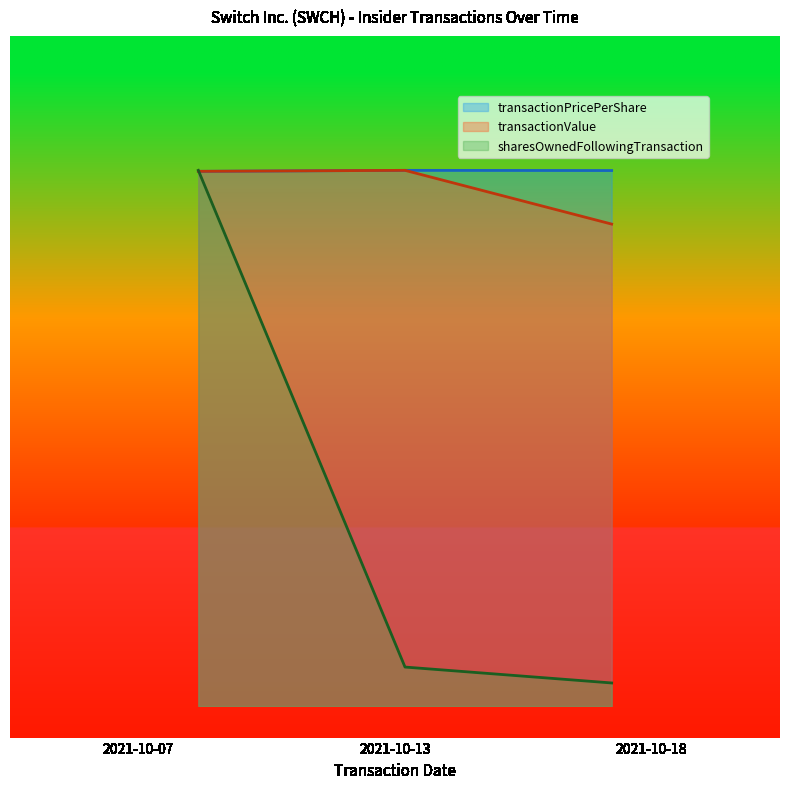

True or false: sharesOwnedFollowingTransaction has a value of 4.3 at 2021-10-18.

True